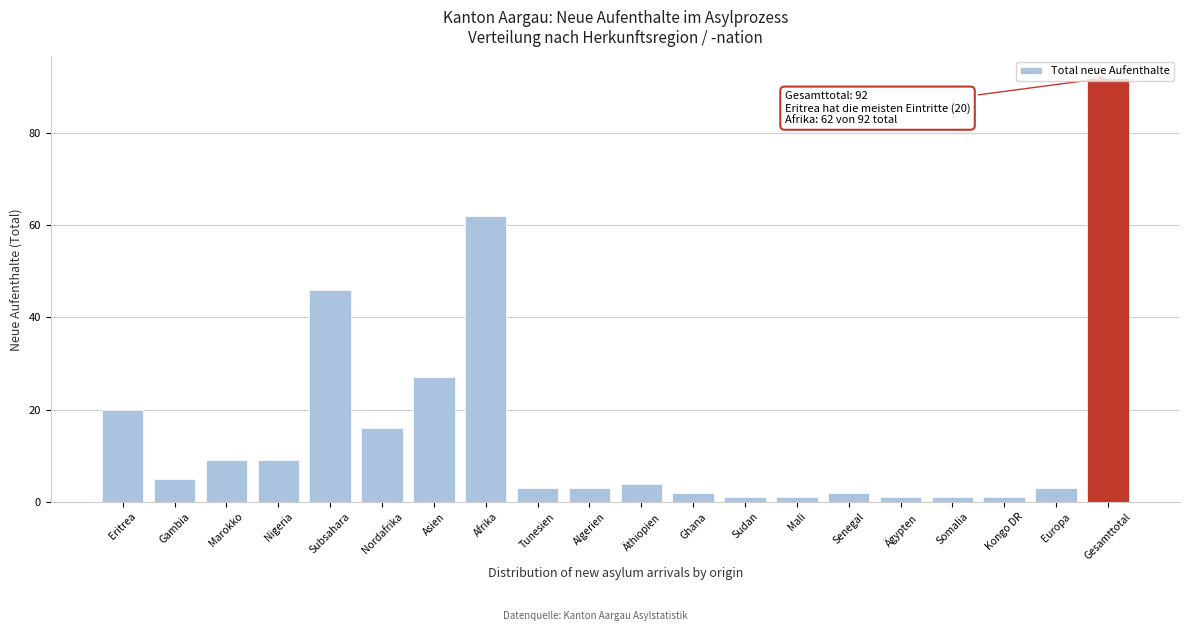

Which label corresponds to the largest value in the chart?

Gesamttotal